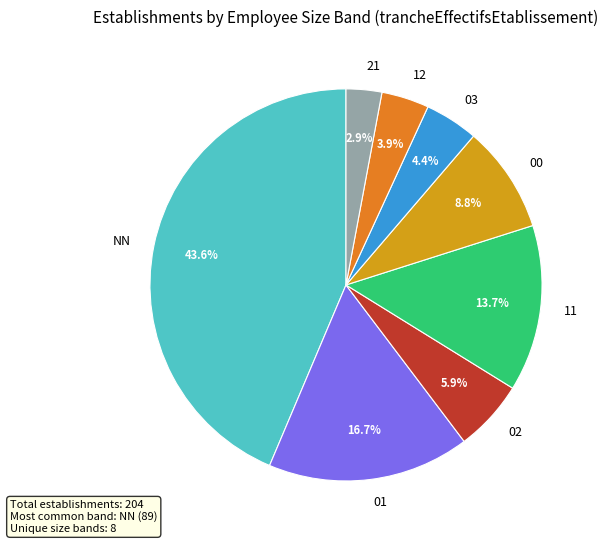

Does 03 account for over 50% of the chart?

No